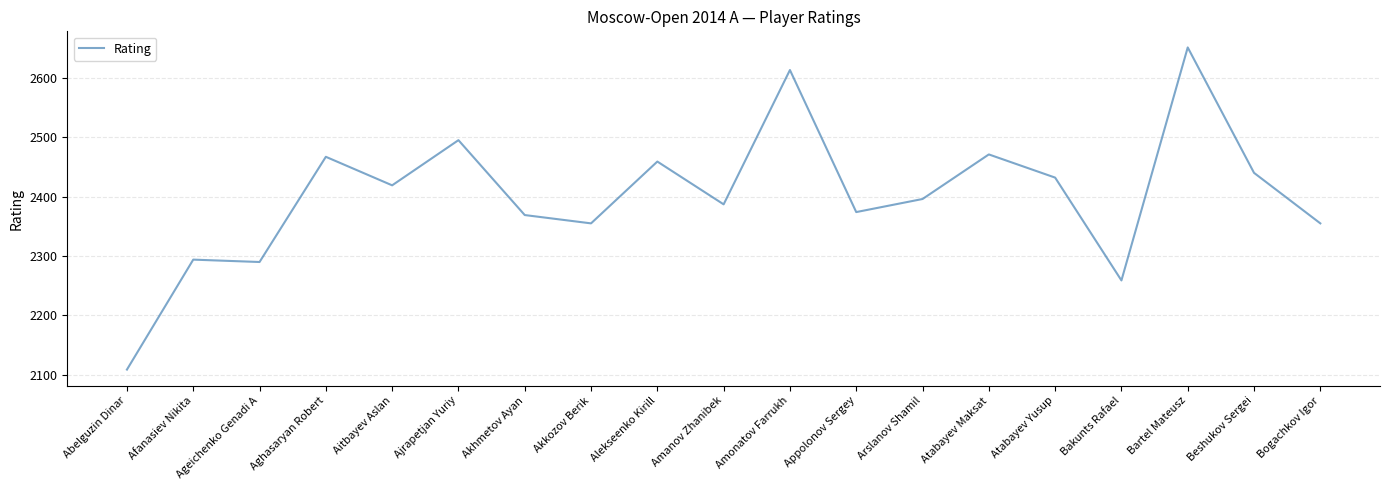

What is the sum of the values at Atabayev Yusup and Alekseenko Kirill?

4891